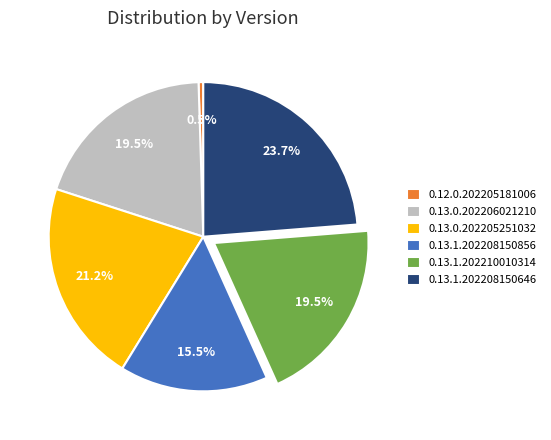

To the nearest percent, what is the difference between the 0.13.1.202208150646 and 0.13.0.202205251032 slice percentages?

3%